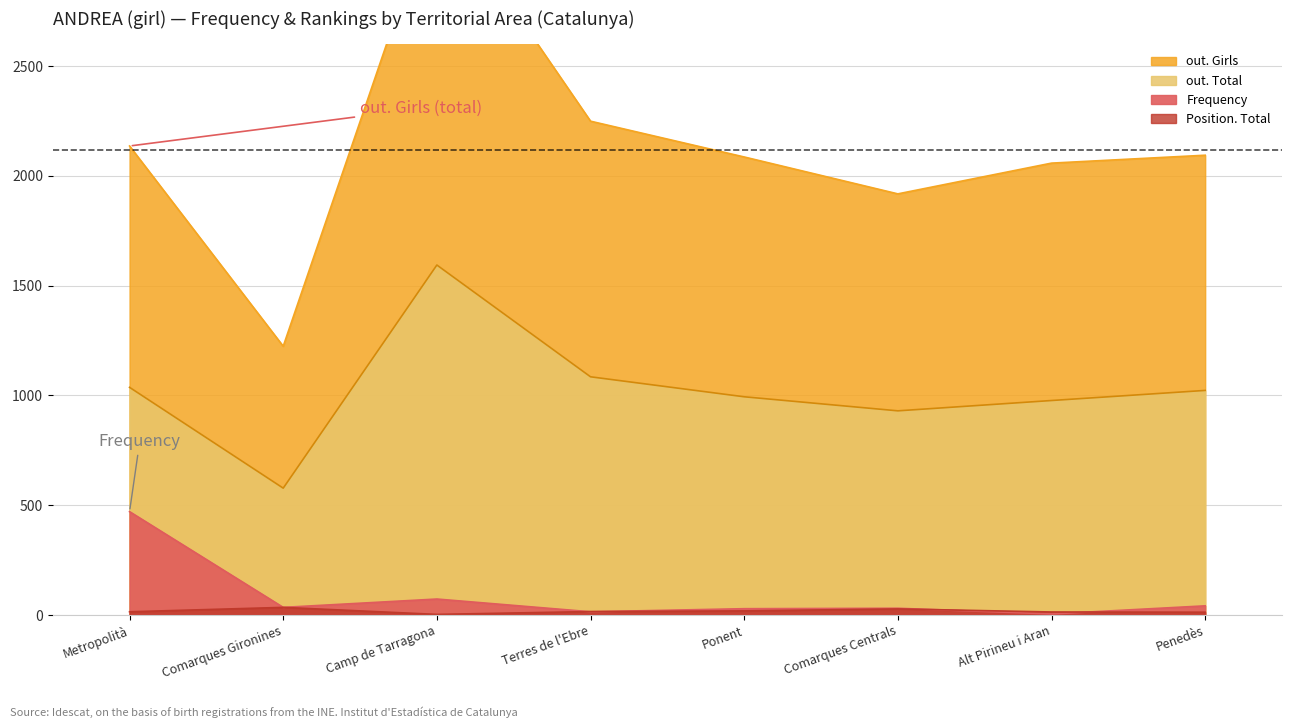

What is the highest value of the out. Total series?

1594